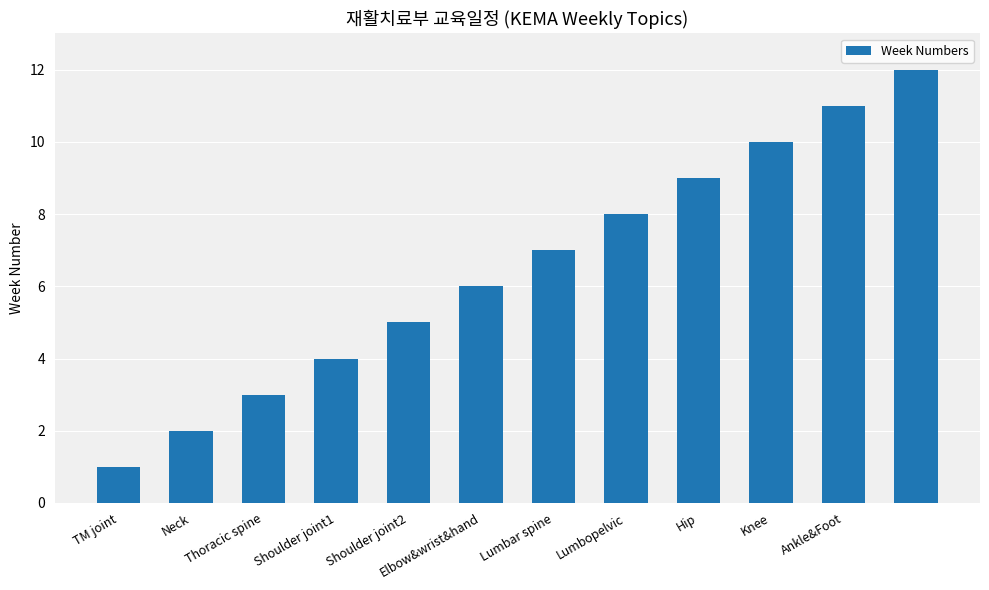

What is the difference between the second highest and second lowest values?

9